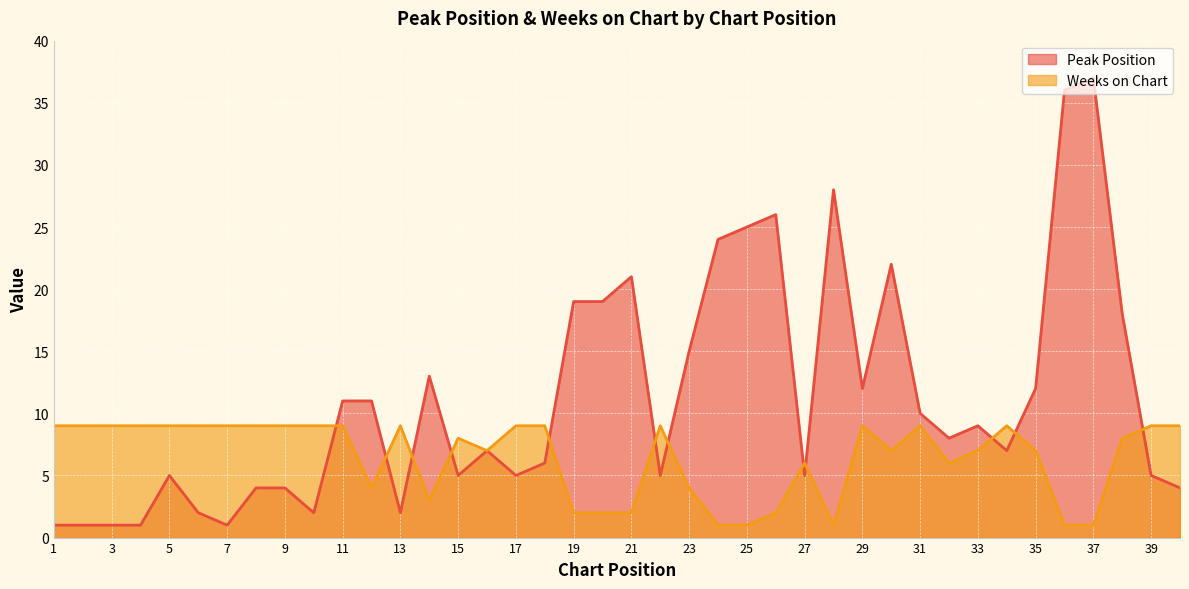

Which category has the highest value across all series?

37